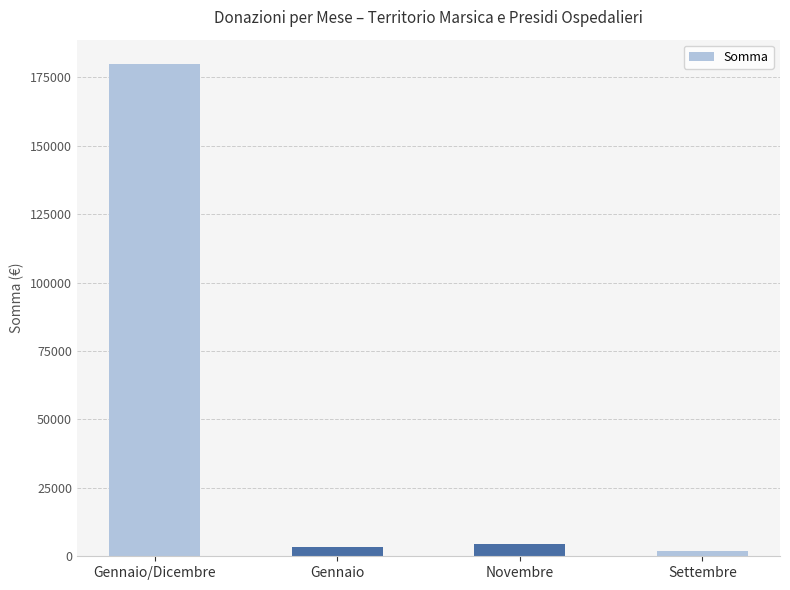

What is the label of the 3rd bar from the left?

Novembre